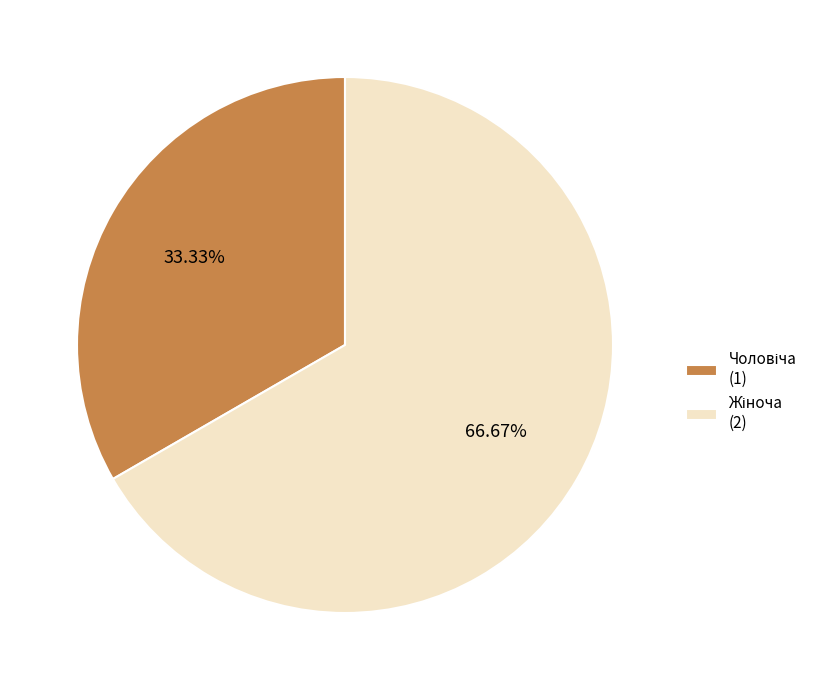

Is there any slice that represents more than half of the pie?

Yes